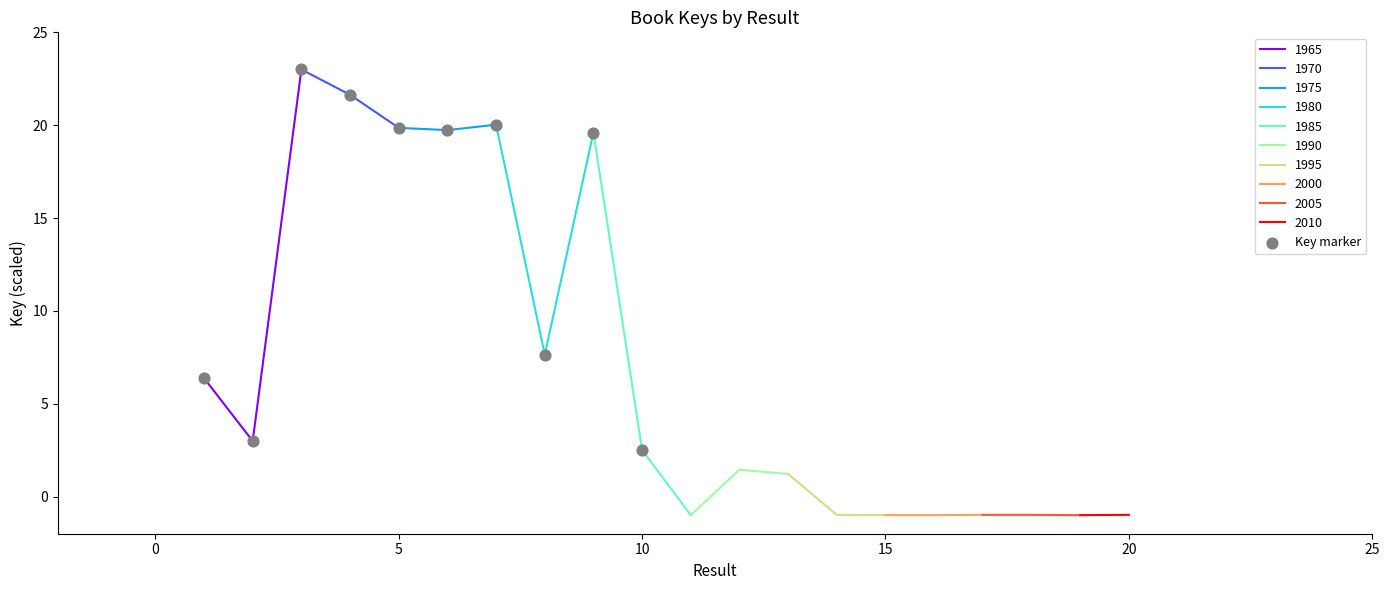

What is the maximum value for 1965?

23.0